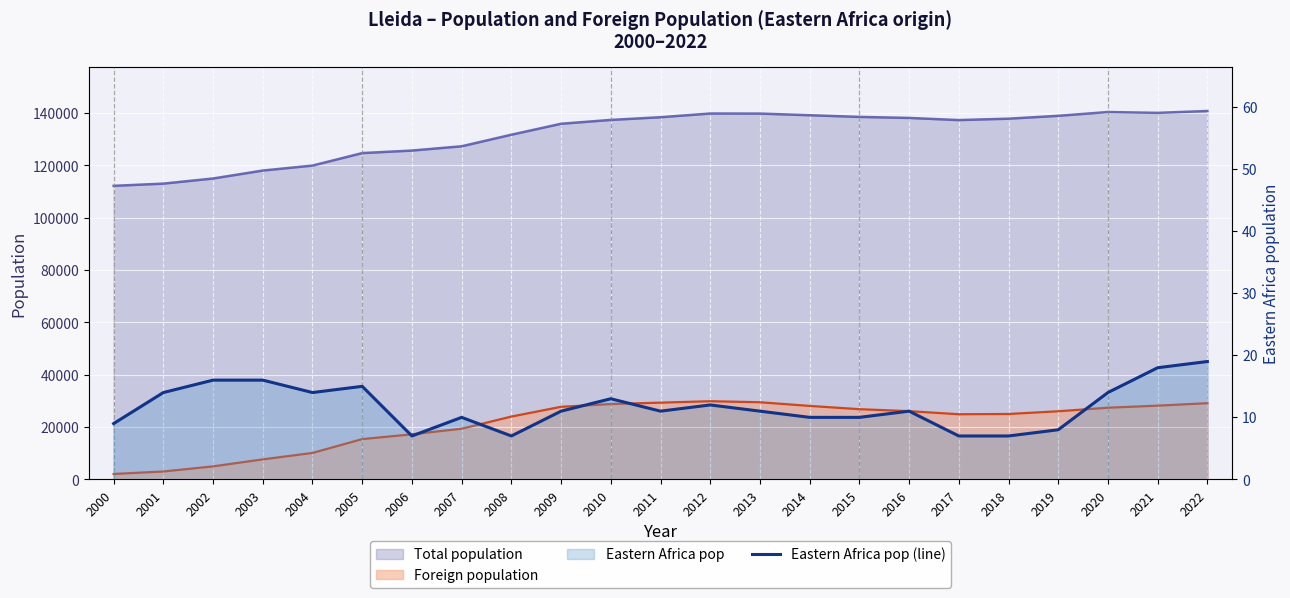

What is the value of the 7th point from the left?

7